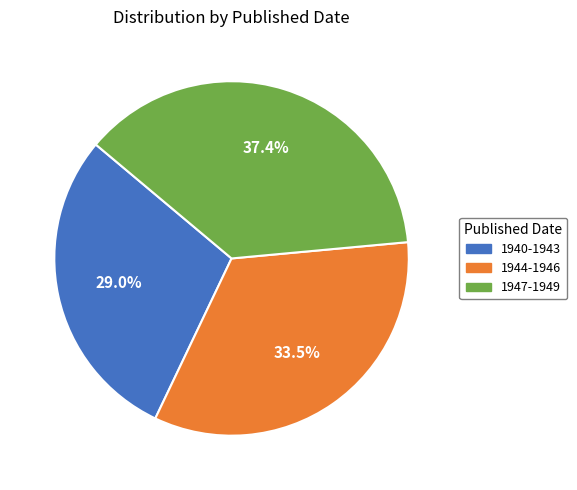

Count the number of slices in the pie.

3